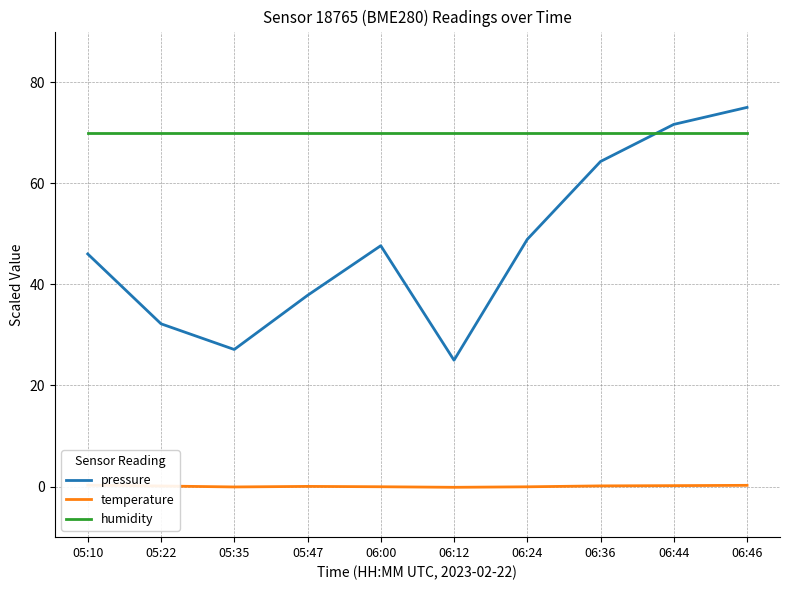

Read the pressure value at 06:36.

64.3